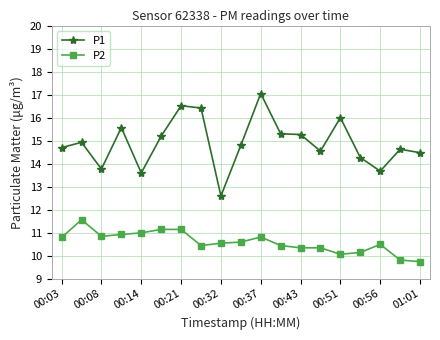

What is the average value of the P2 series?

10.6